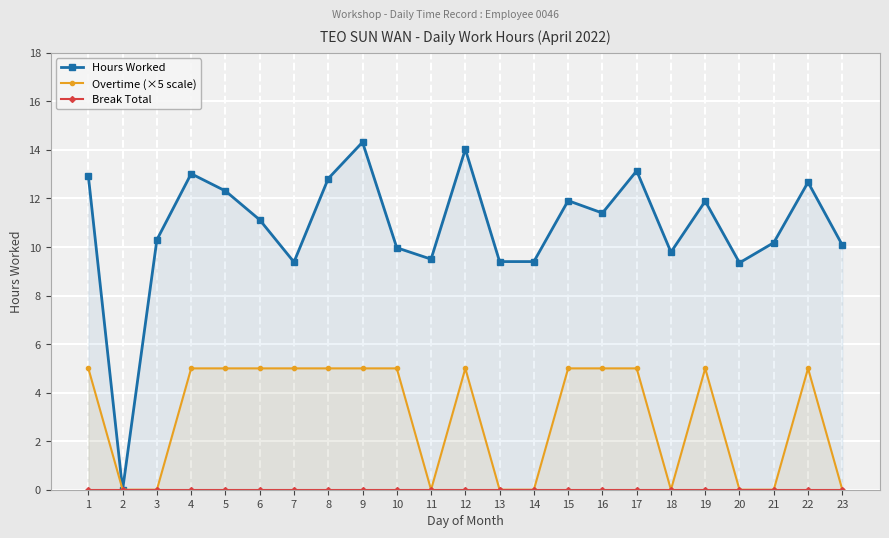

True or false: Overtime (×5 scale) and Hours Worked intersect in this chart.

False